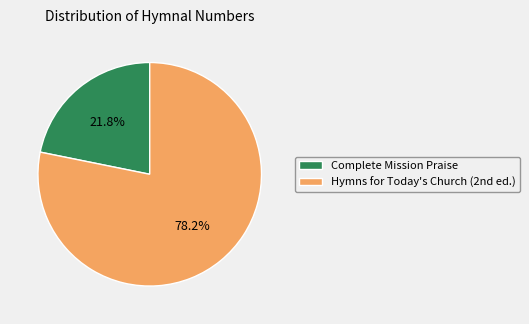

Rank the categories by value from lowest to highest.

Complete Mission Praise, Hymns for Today's Church (2nd ed.)